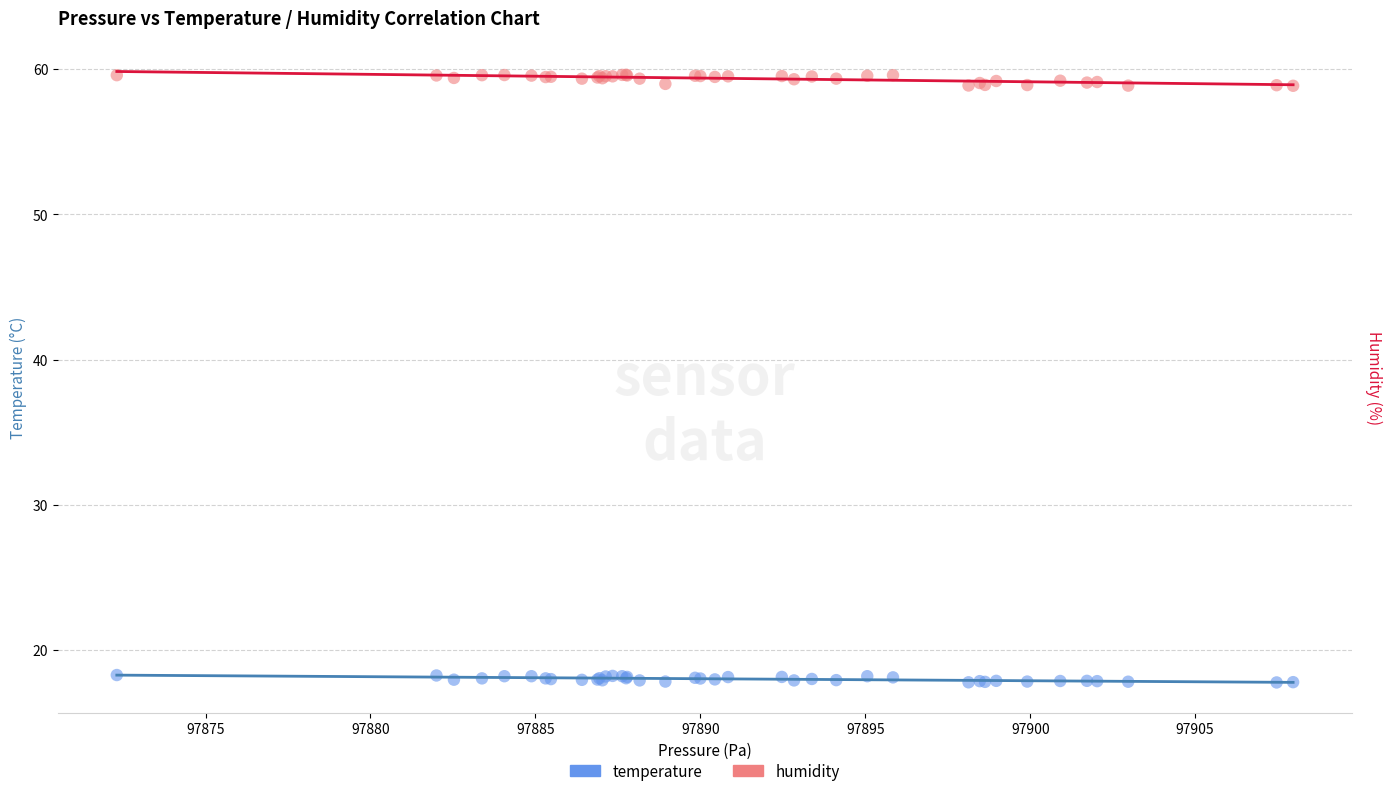

Which series contains the highest Y value?

humidity